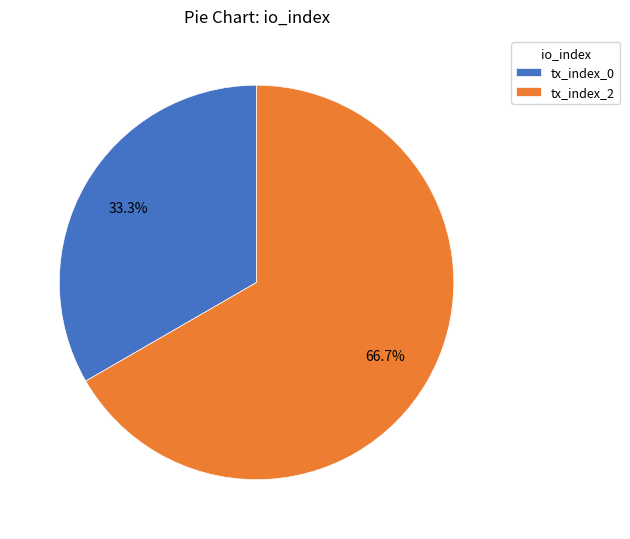

To the nearest percent, what percentage of the pie is tx_index_2?

67%